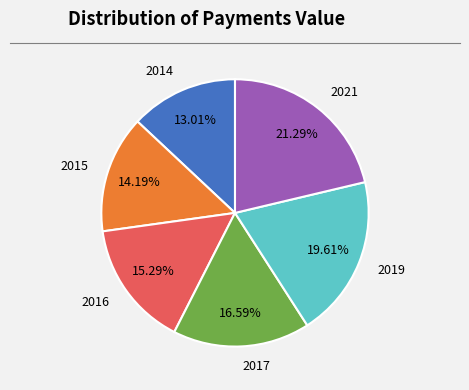

Rank the categories by value from lowest to highest.

2014, 2015, 2016, 2017, 2019, 2021